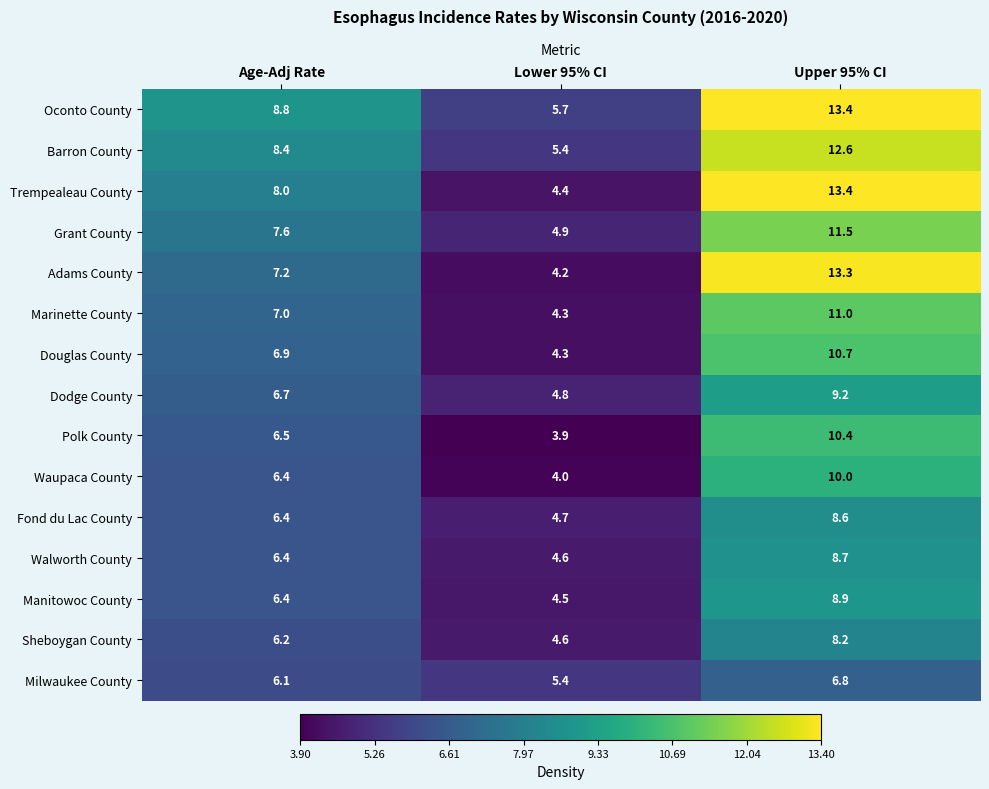

Count the number of categories in the chart.

3